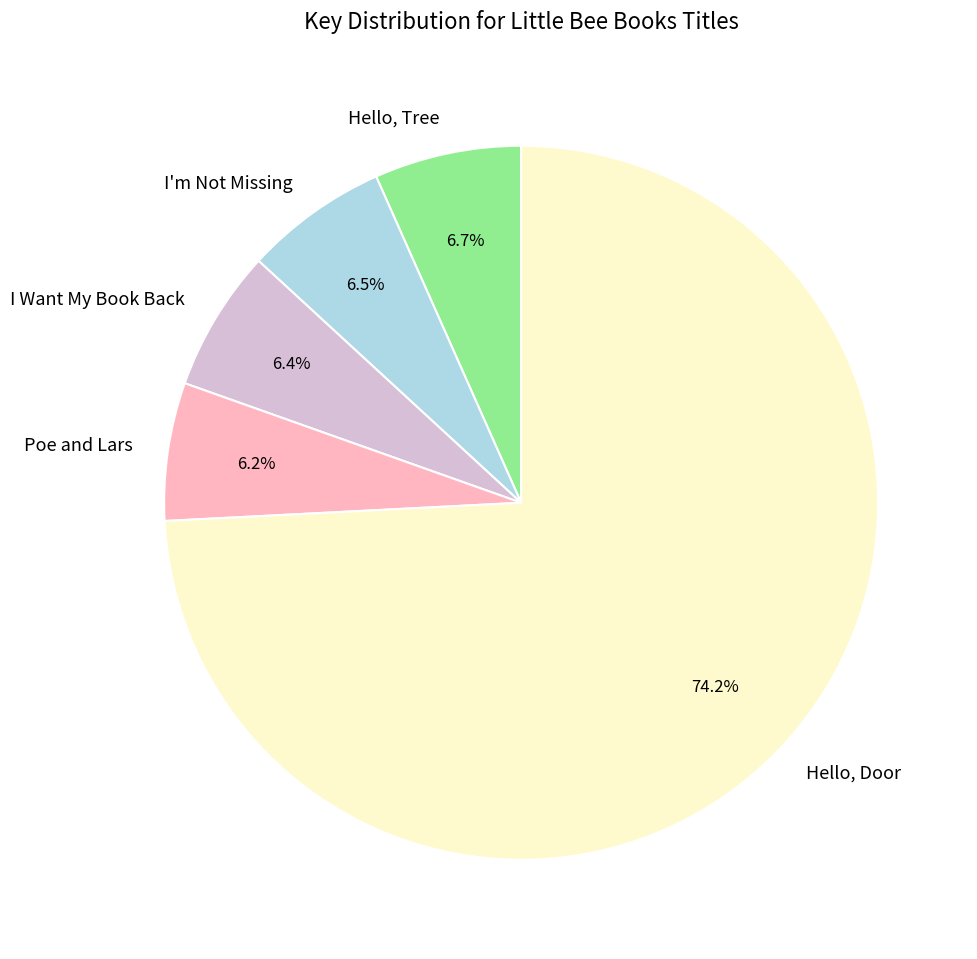

Rank the categories by value from lowest to highest.

Poe and Lars, I Want My Book Back, I'm Not Missing, Hello, Tree, Hello, Door